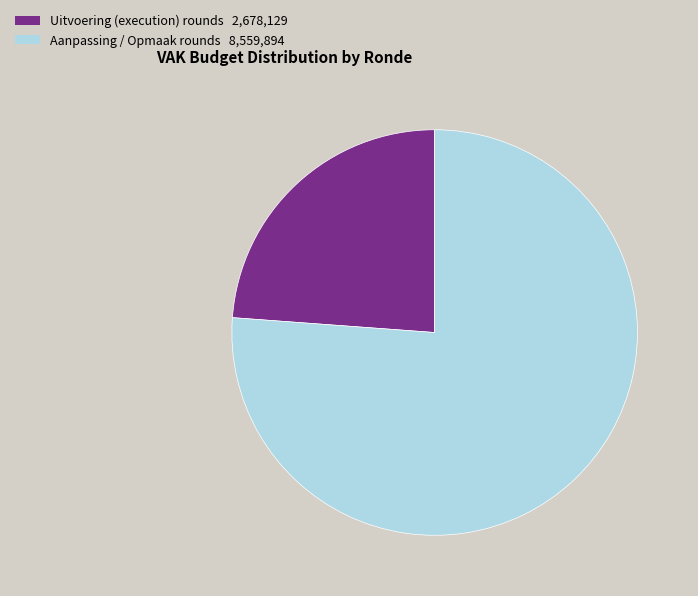

Does any single category account for the majority?

Yes